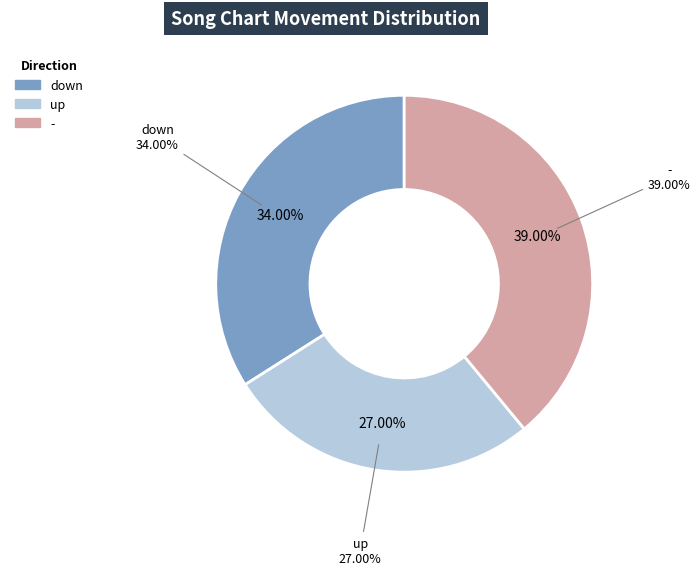

What is the smallest slice in the pie chart?

up